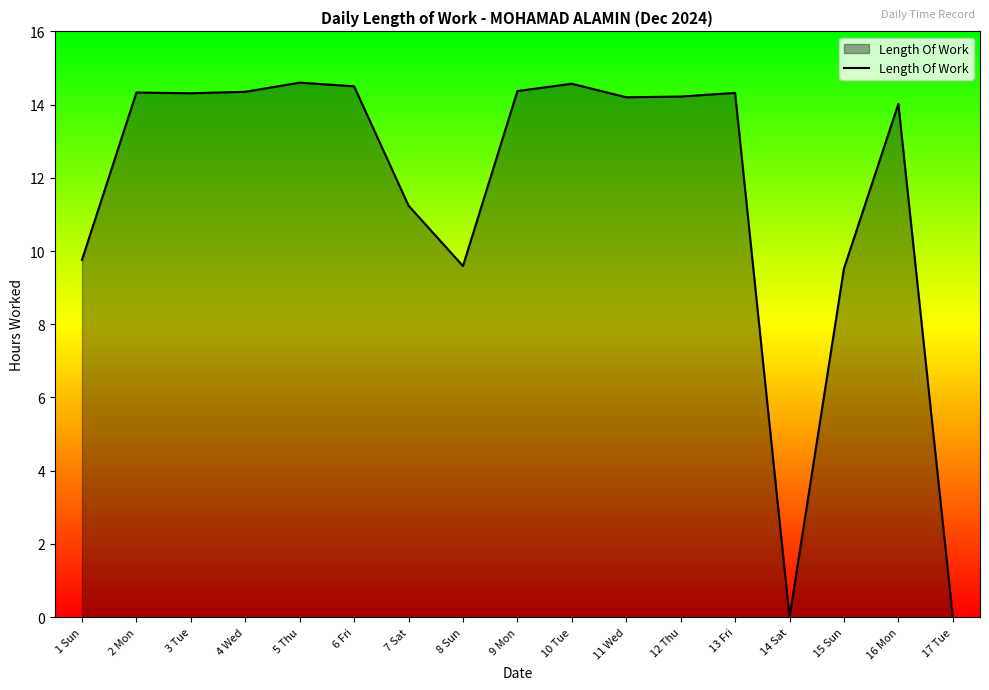

Count the number of categories in the chart.

17